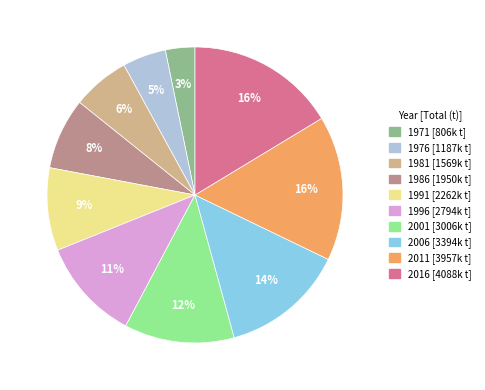

Approximately how many times larger is the value at 1996 compared to 2011?

0.7